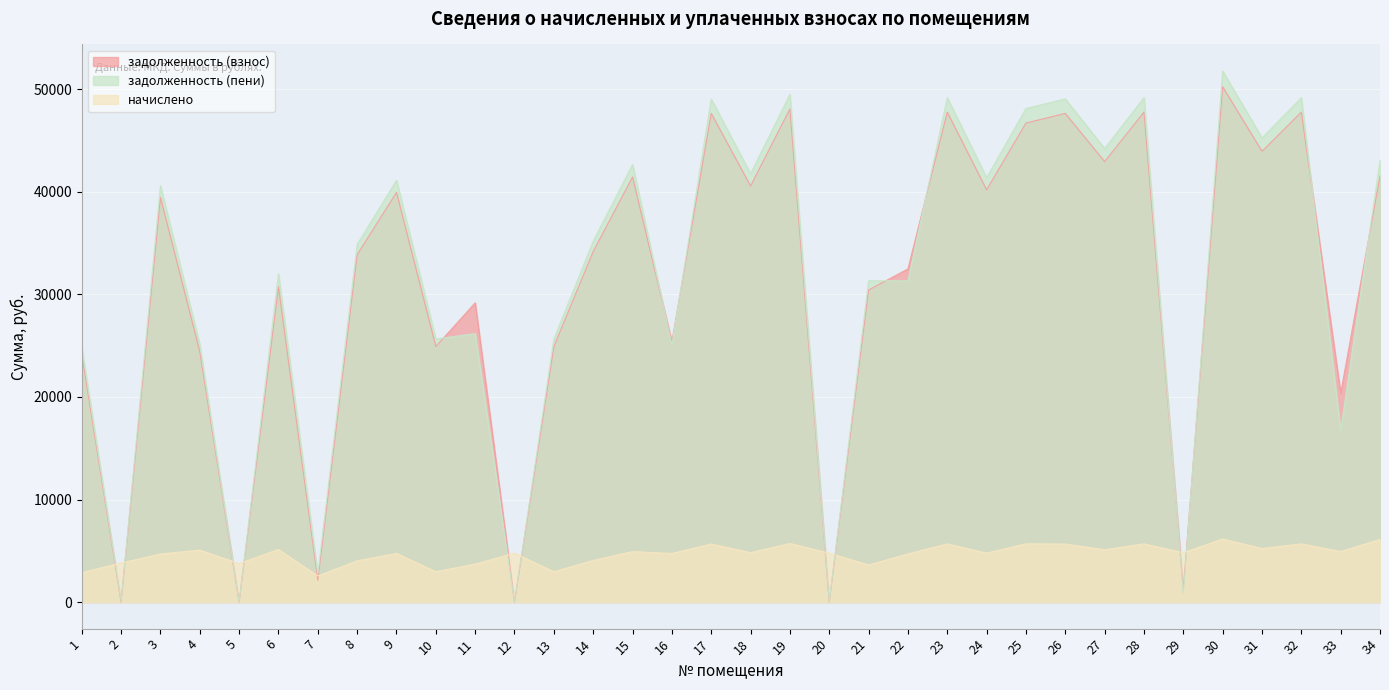

Which series changed the most between 12 and 30?

задолженность (пени)